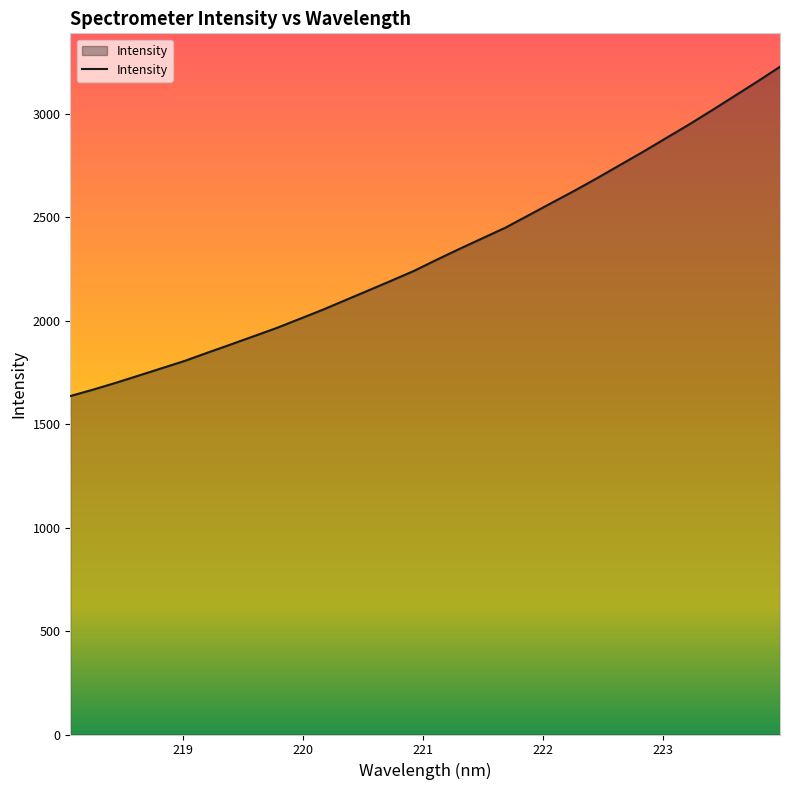

What is the smallest value displayed?

1635.9